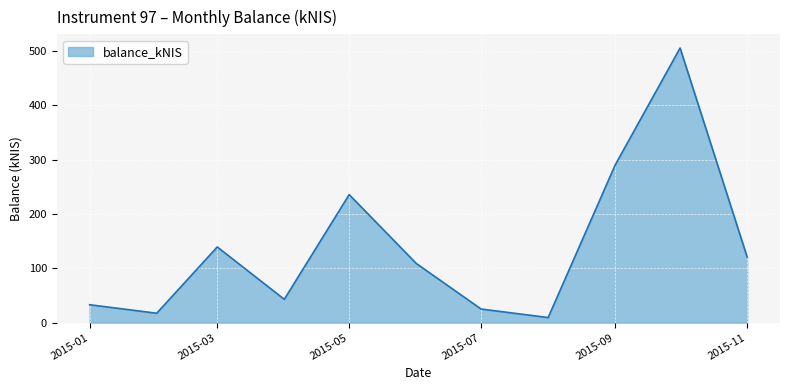

What is the difference between the maximum and minimum values?

495.7